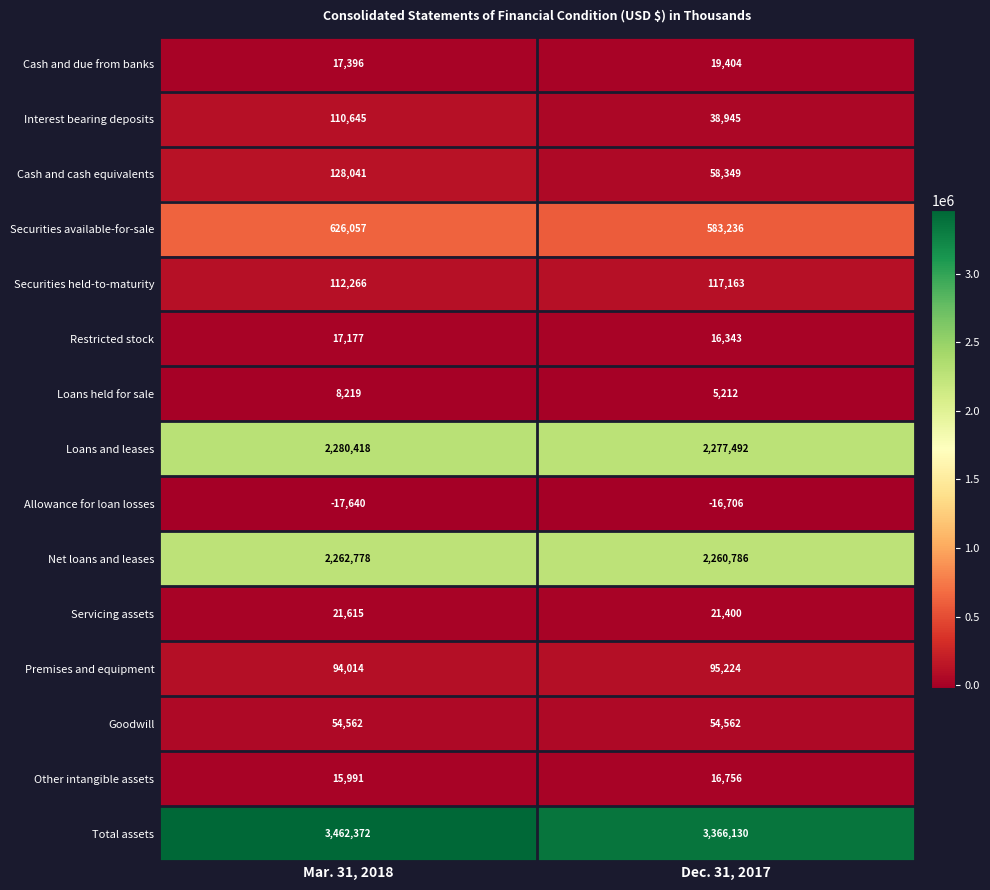

What is the total value across all series at Dec. 31, 2017?

8914296